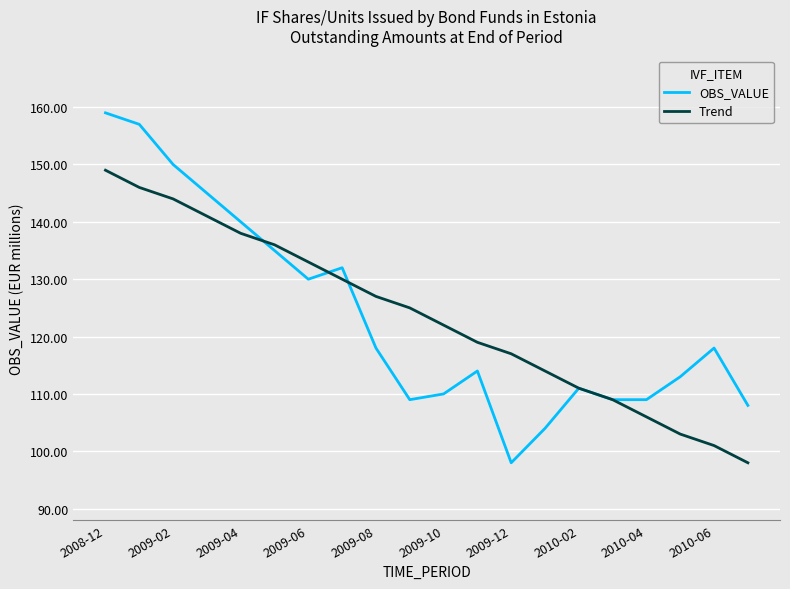

What is the greatest value displayed?

159